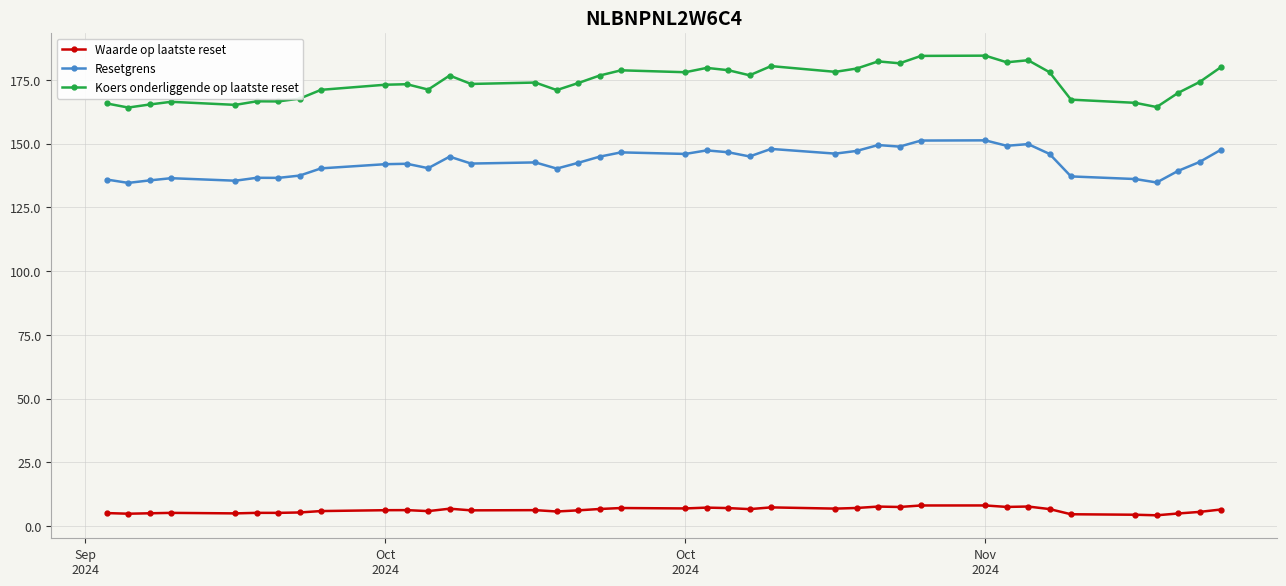

True or false: Resetgrens has more than 2 points higher than both neighbors.

True